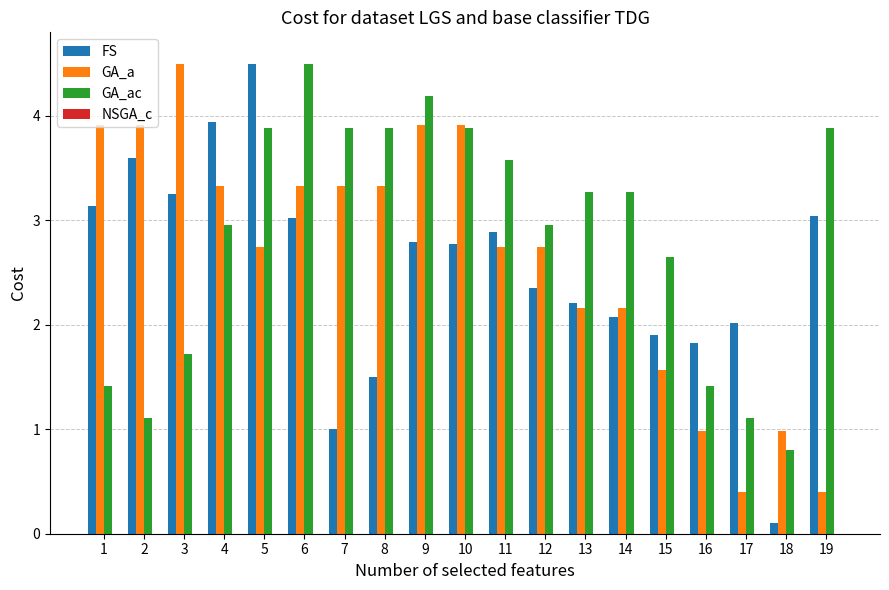

What is the sum of the GA_a values at 16 and 8?

4.3